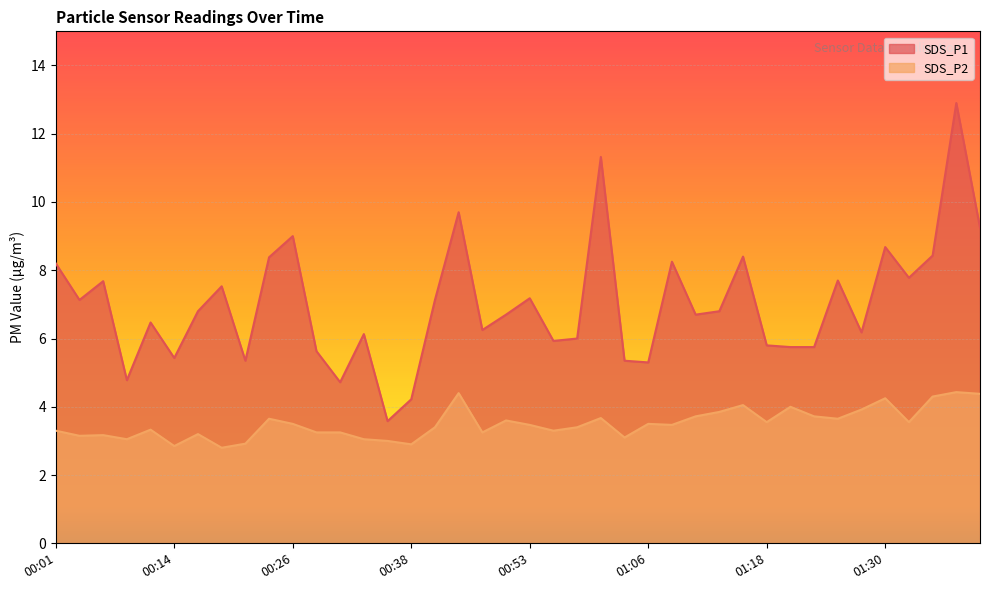

Reading left to right, transcribe all the data shown in this chart.

SDS_P1: 00:01=8.2	00:04=7.1	00:06=7.7	00:09=4.8	00:11=6.5	00:14=5.4	00:16=6.8	00:18=7.5	00:21=5.3	00:23=8.4	00:26=9.0	00:28=5.6	00:31=4.7	00:33=6.1	00:36=3.6	00:38=4.2	00:40=7.1	00:43=9.7	00:46=6.2	00:51=6.7	00:53=7.2	00:56=5.9	00:58=6.0	01:01=11.3	01:03=5.3	01:06=5.3	01:08=8.2	01:10=6.7	01:13=6.8	01:15=8.4	01:18=5.8	01:20=5.8	01:23=5.8	01:25=7.7	01:28=6.2	01:30=8.7	01:32=7.8	01:35=8.4	01:38=12.9	01:40=9.2
SDS_P2: 00:01=3.3	00:04=3.1	00:06=3.2	00:09=3.0	00:11=3.3	00:14=2.9	00:16=3.2	00:18=2.8	00:21=2.9	00:23=3.6	00:26=3.5	00:28=3.2	00:31=3.2	00:33=3.0	00:36=3.0	00:38=2.9	00:40=3.4	00:43=4.4	00:46=3.2	00:51=3.6	00:53=3.5	00:56=3.3	00:58=3.4	01:01=3.7	01:03=3.1	01:06=3.5	01:08=3.5	01:10=3.7	01:13=3.9	01:15=4.0	01:18=3.5	01:20=4.0	01:23=3.7	01:25=3.6	01:28=3.9	01:30=4.2	01:32=3.5	01:35=4.3	01:38=4.4	01:40=4.4